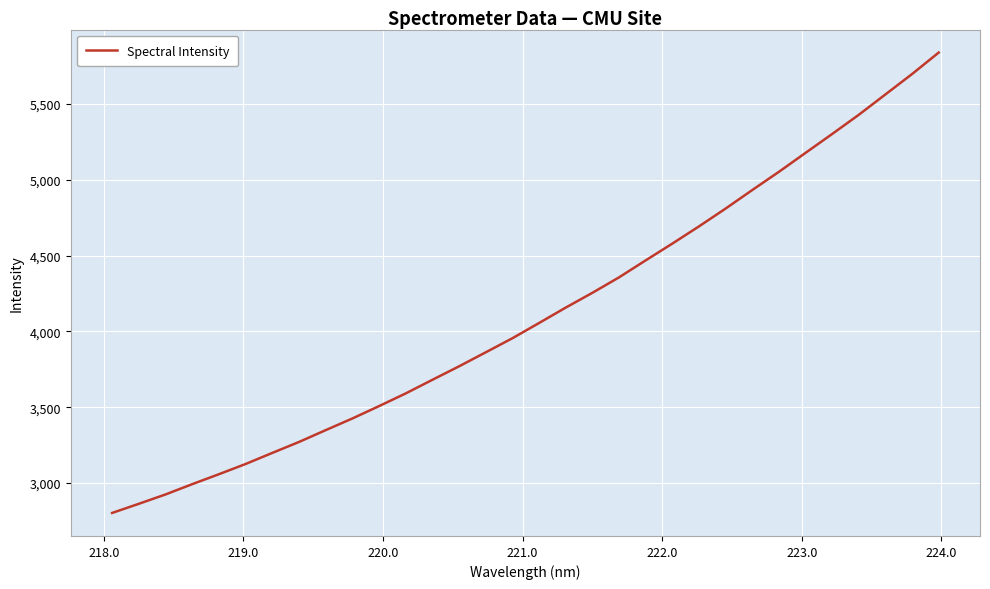

What is the minimum value shown in the chart?

2803.2